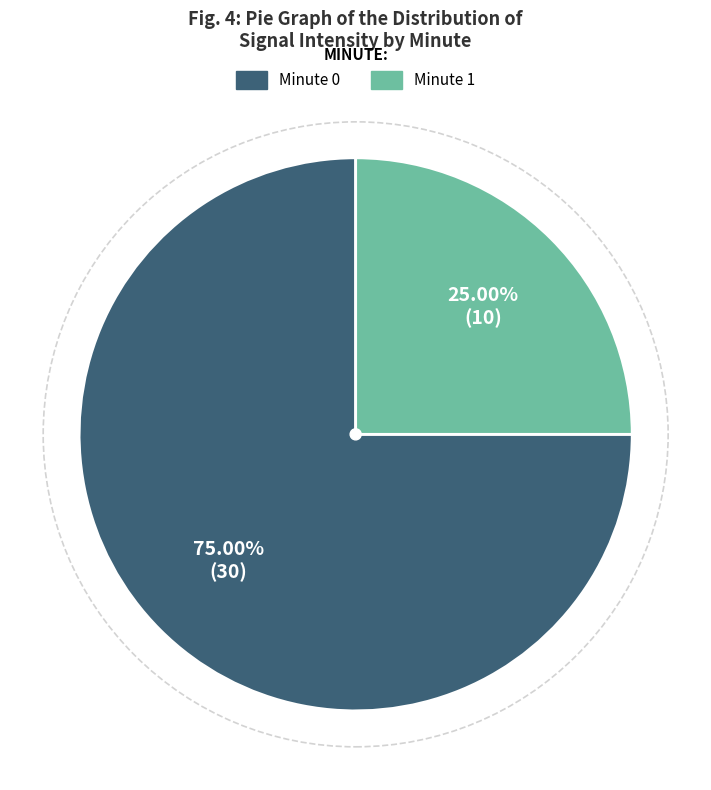

Rank the categories by value from highest to lowest.

Minute 0, Minute 1